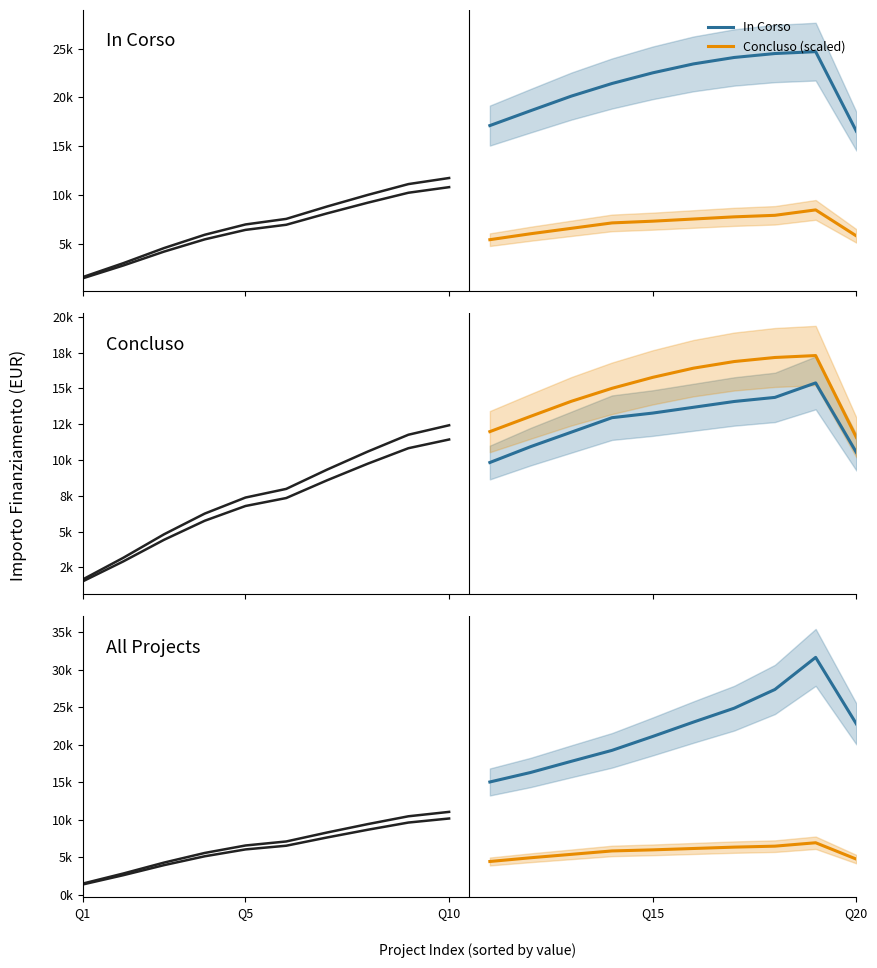

What is the sum of all In Corso values?

219194.0